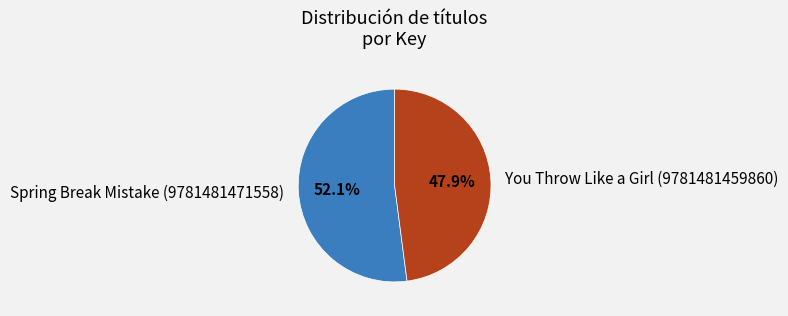

What percentage is NOT represented by You Throw Like a Girl (9781481459860)?

52.1%